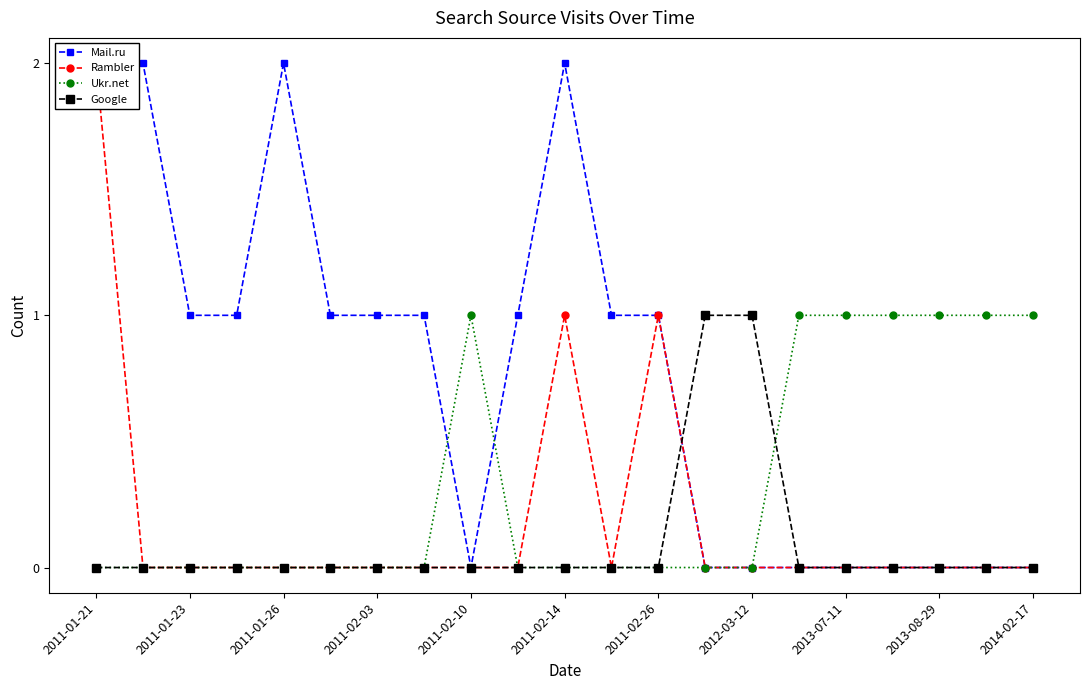

Which series has the largest total across all categories?

Mail.ru